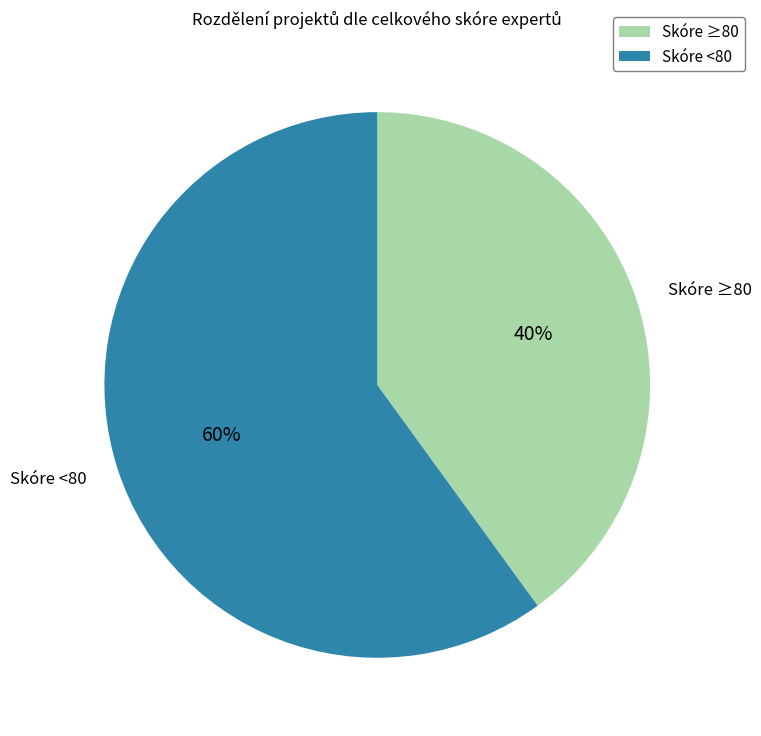

Between Skóre ≥80 and Skóre <80, which is larger?

Skóre <80